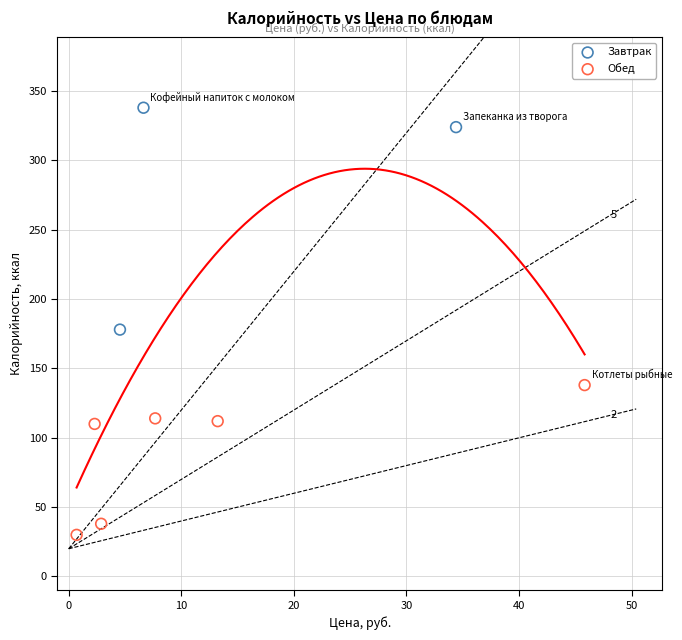

Which series contains the lowest Y value?

Обед